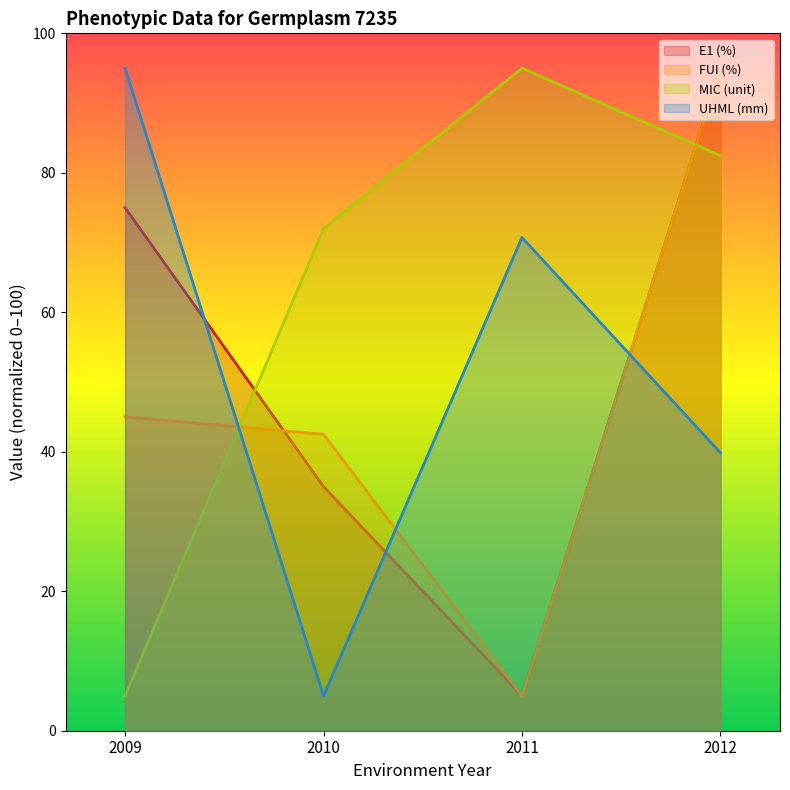

Which series ends up on top after the final intersection of UHML (mm) and MIC (unit)?

MIC (unit)